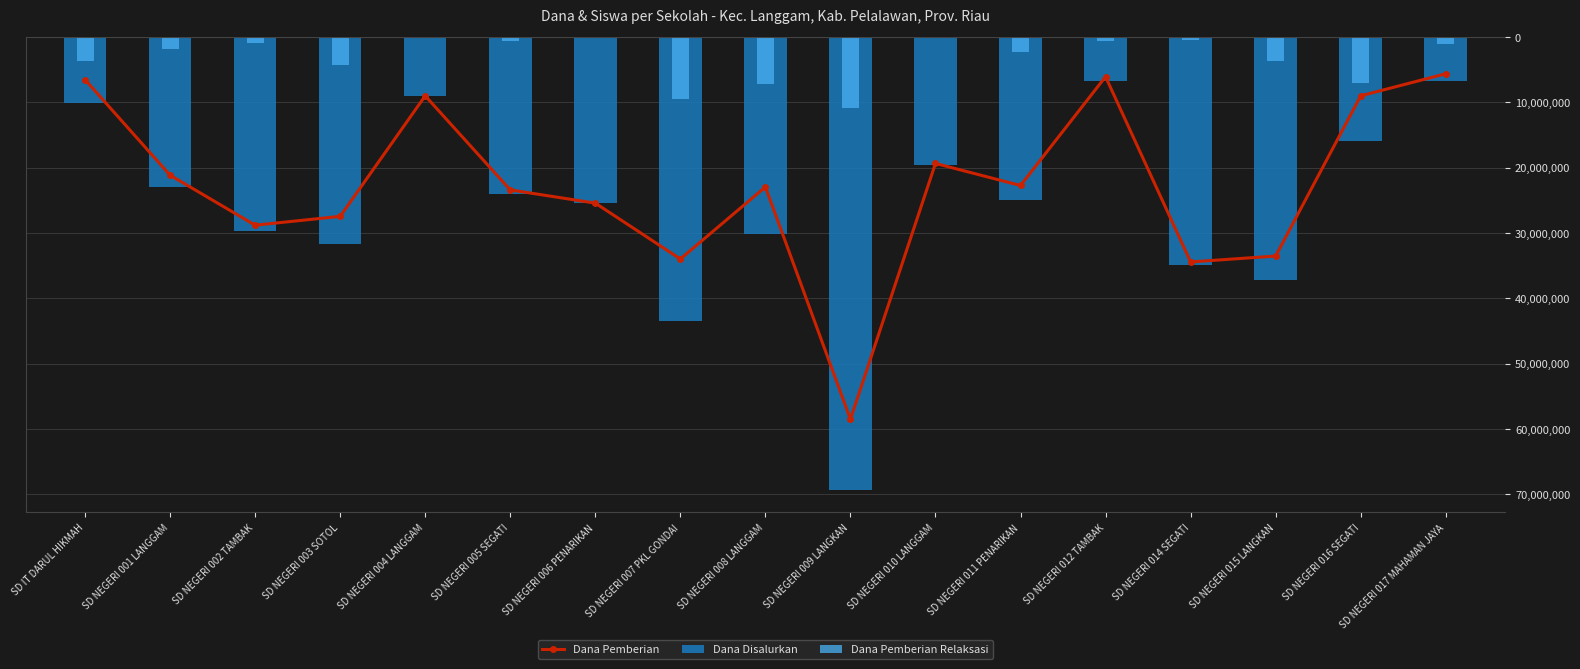

What position from the left is SD NEGERI 005 SEGATI?

6